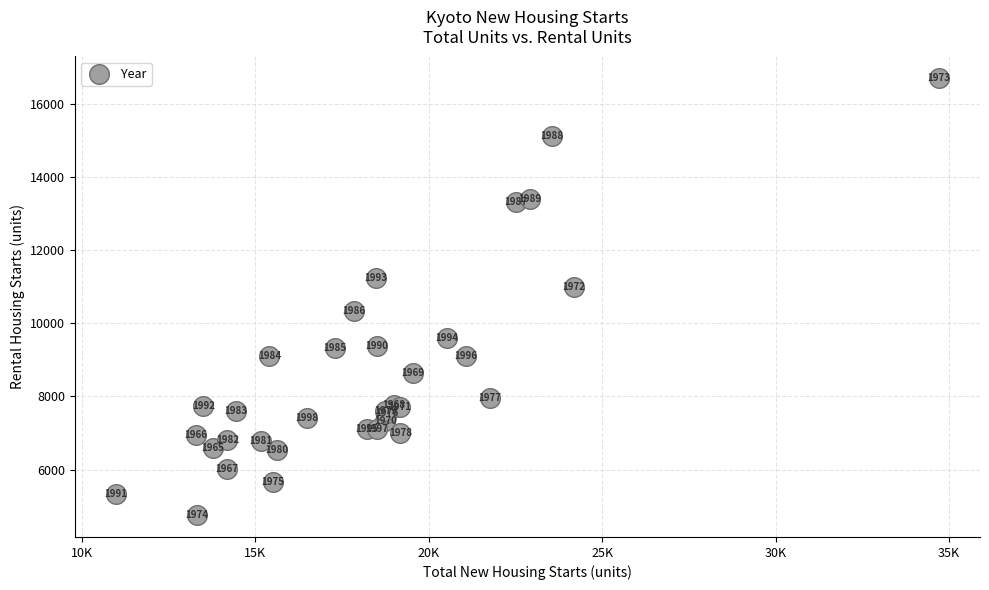

What Y value in the scatter plot is closest to 10729?

11001